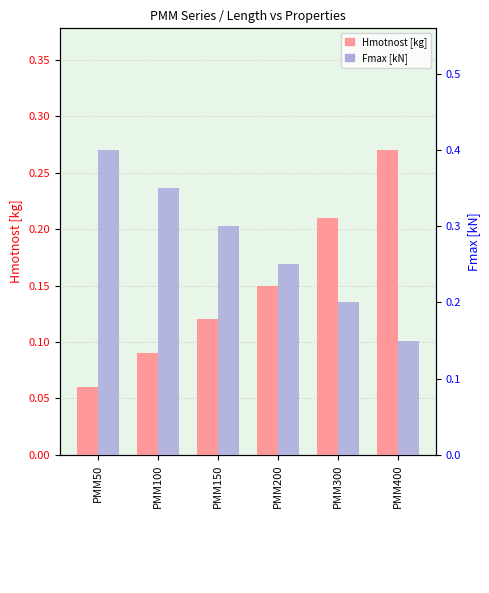

What is the difference between the second highest and minimum values in the Fmax [kN] series?

0.2